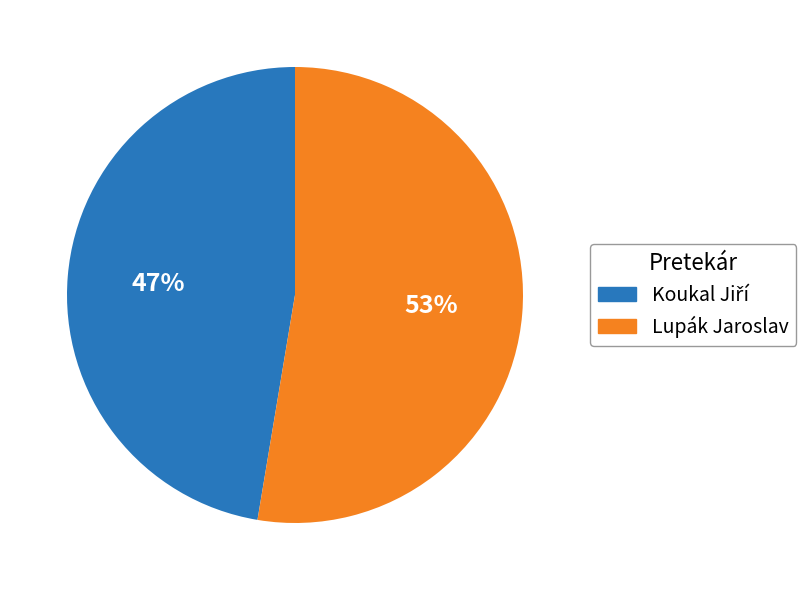

The Lupák Jaroslav slice represents 63% of the pie. True or false?

False